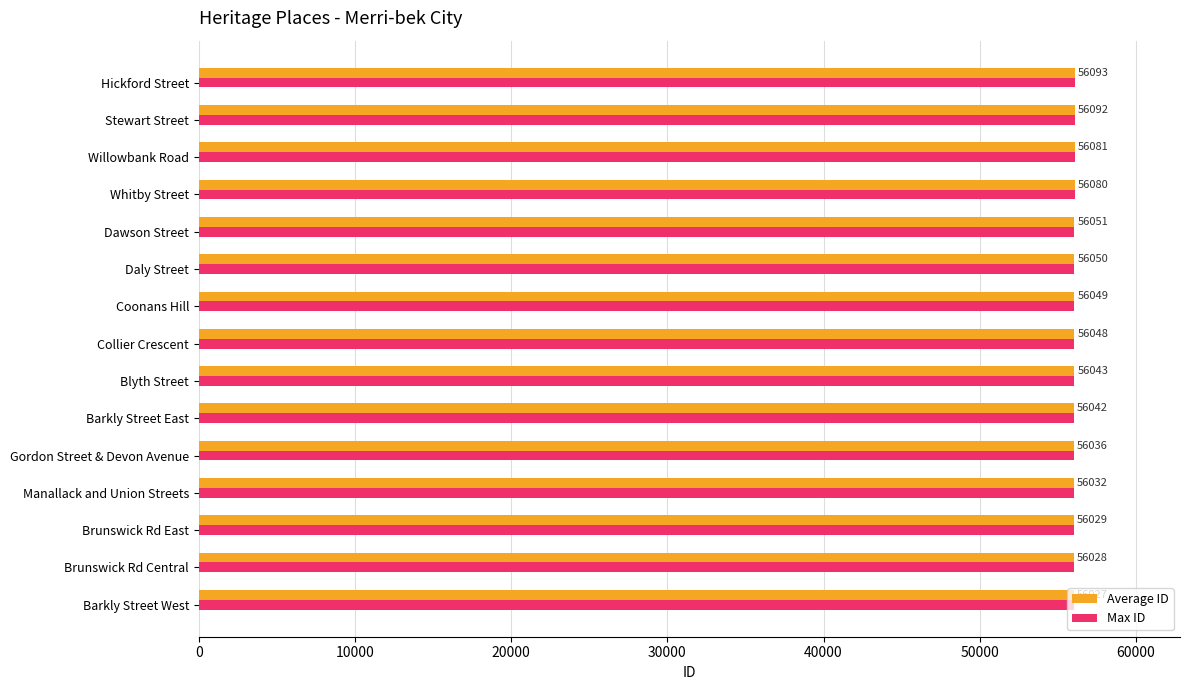

What is the highest value of the Average ID series?

56093